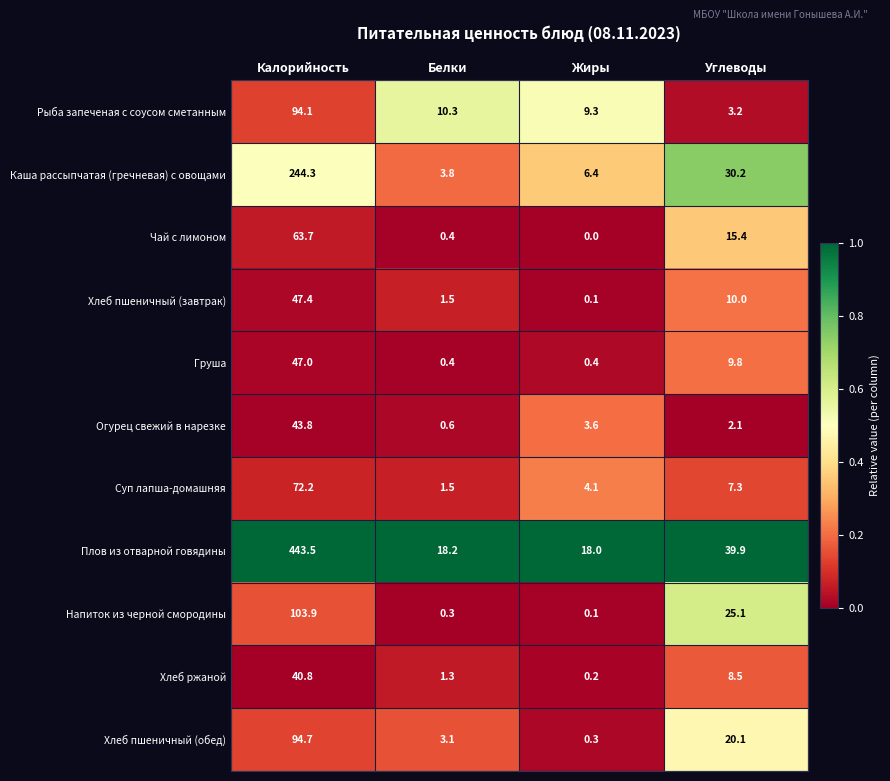

Between Калорийность and Белки, which series saw the biggest shift?

Плов из отварной говядины